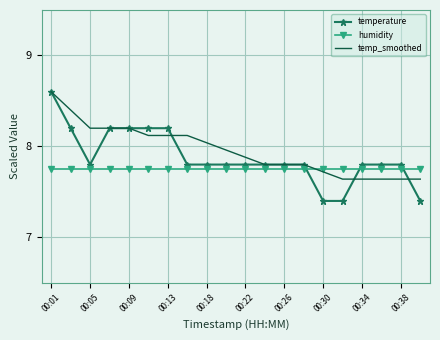

True or false: temp_smoothed and temperature cross at least once.

True